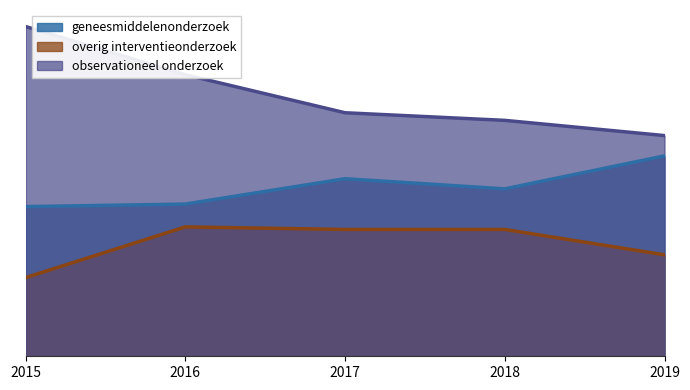

What is the highest value of the overig interventieonderzoek series?

51